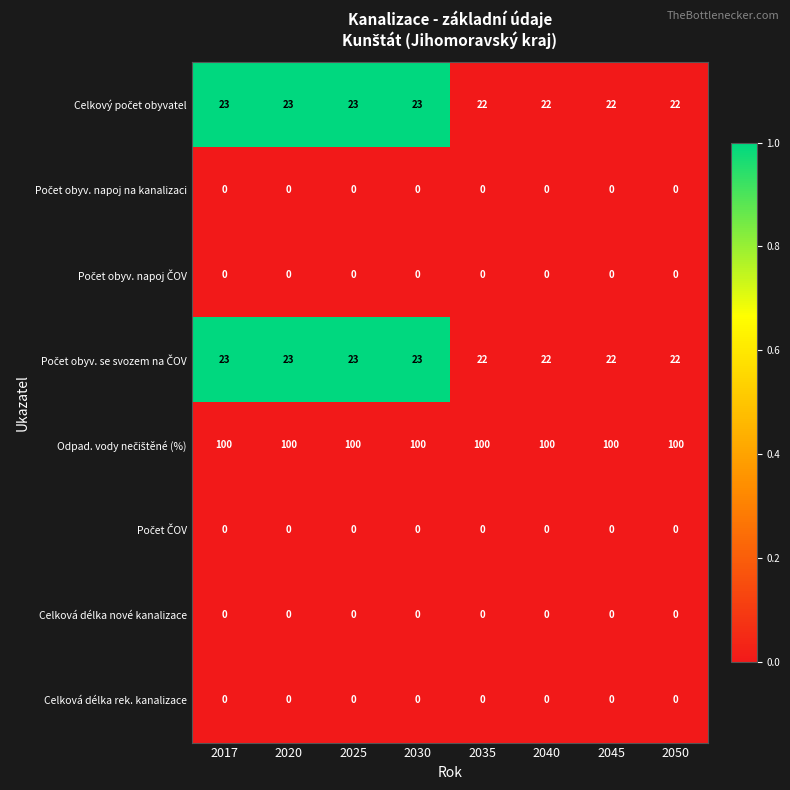

How many series are shown in this chart?

8